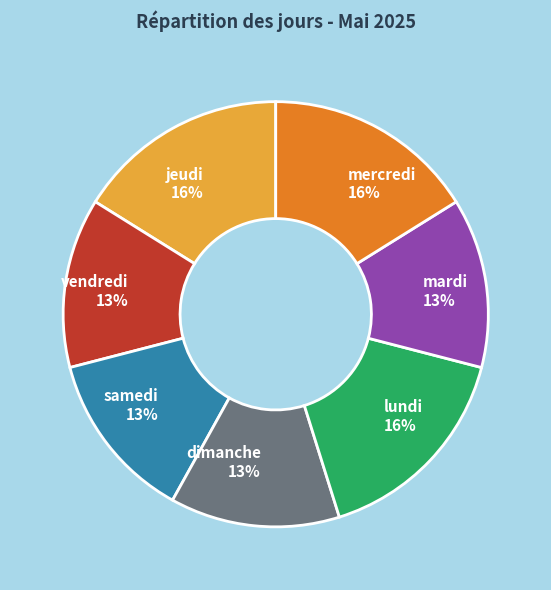

Which has a higher value, samedi or jeudi?

jeudi